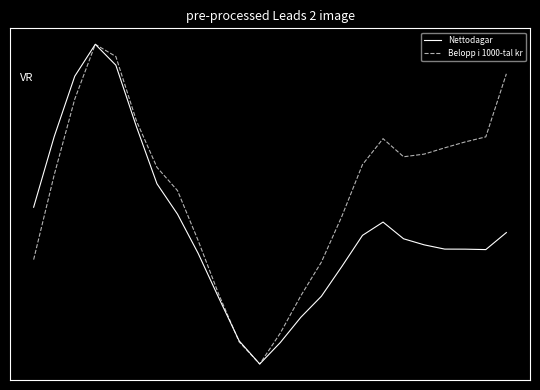

What are all the series names shown in the legend?

Nettodagar, Belopp i 1000-tal kr